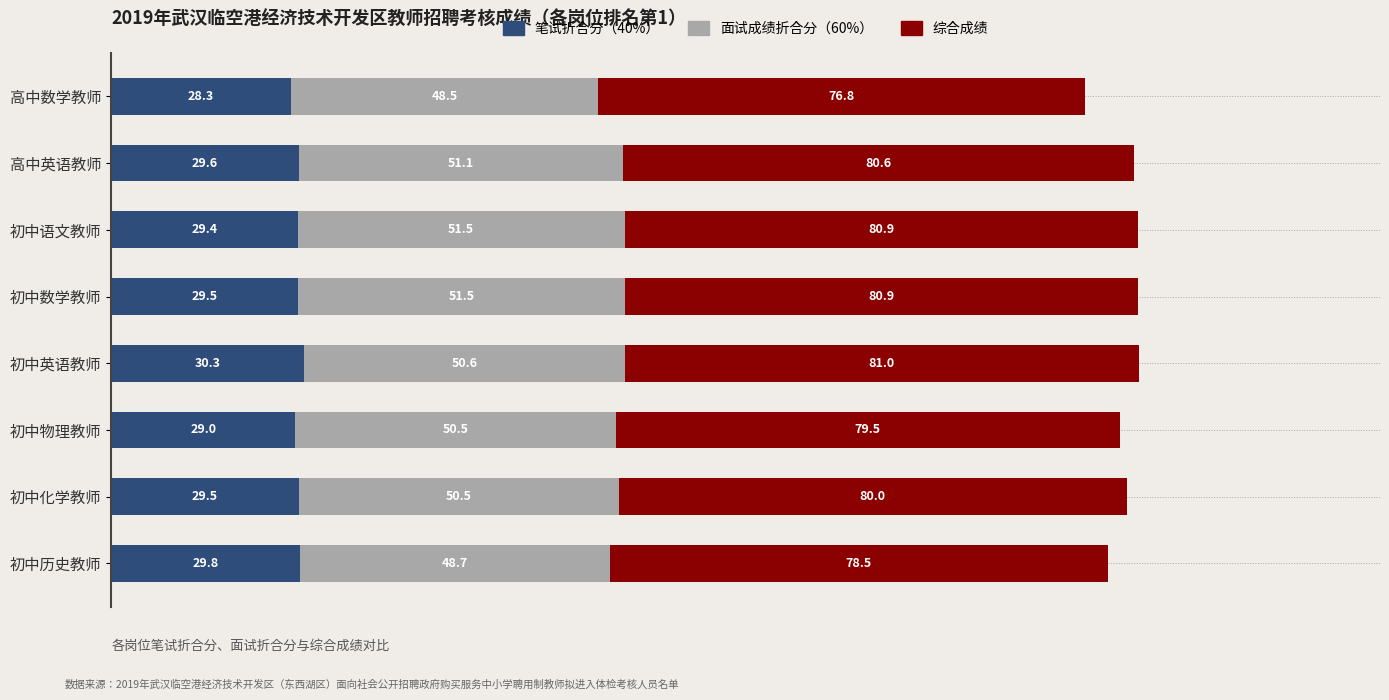

What value does the 笔试折合分（40%） series have at 初中物理教师?

29.0